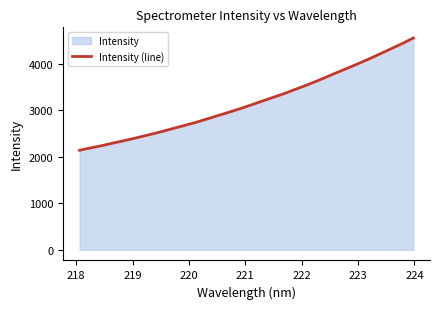

What is the sum of all values?

101543.5